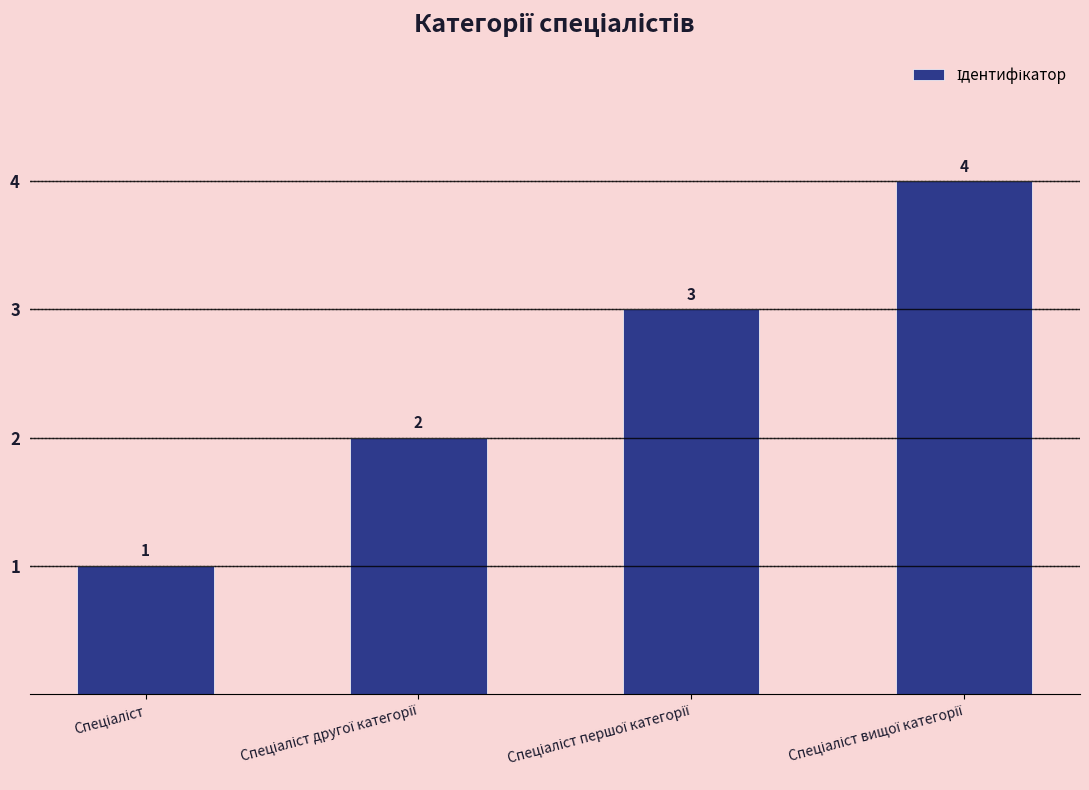

What is the greatest value displayed?

4